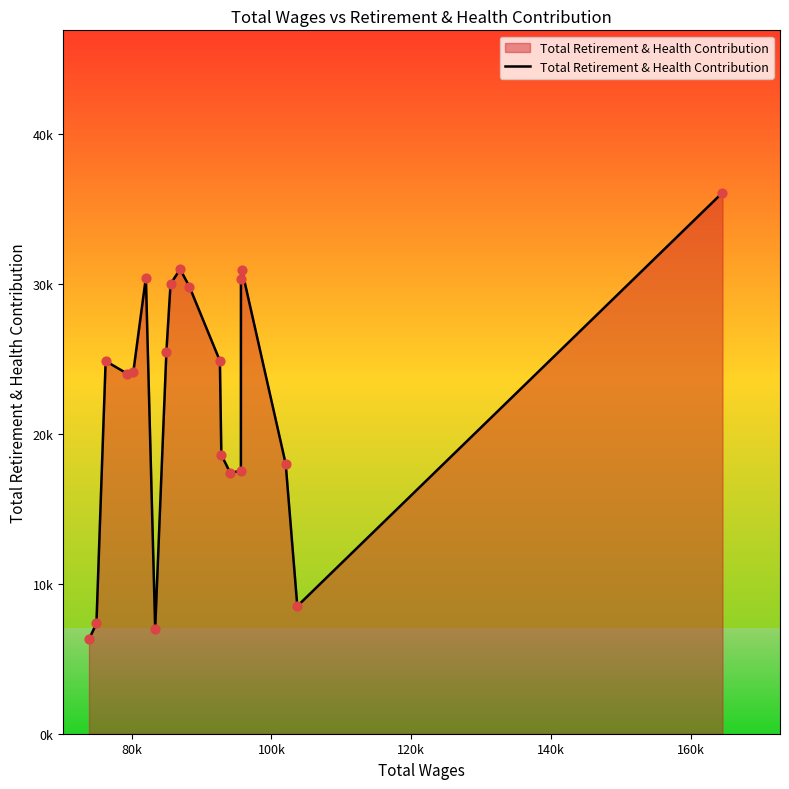

Is this an area chart (filled region under the line)?

Yes